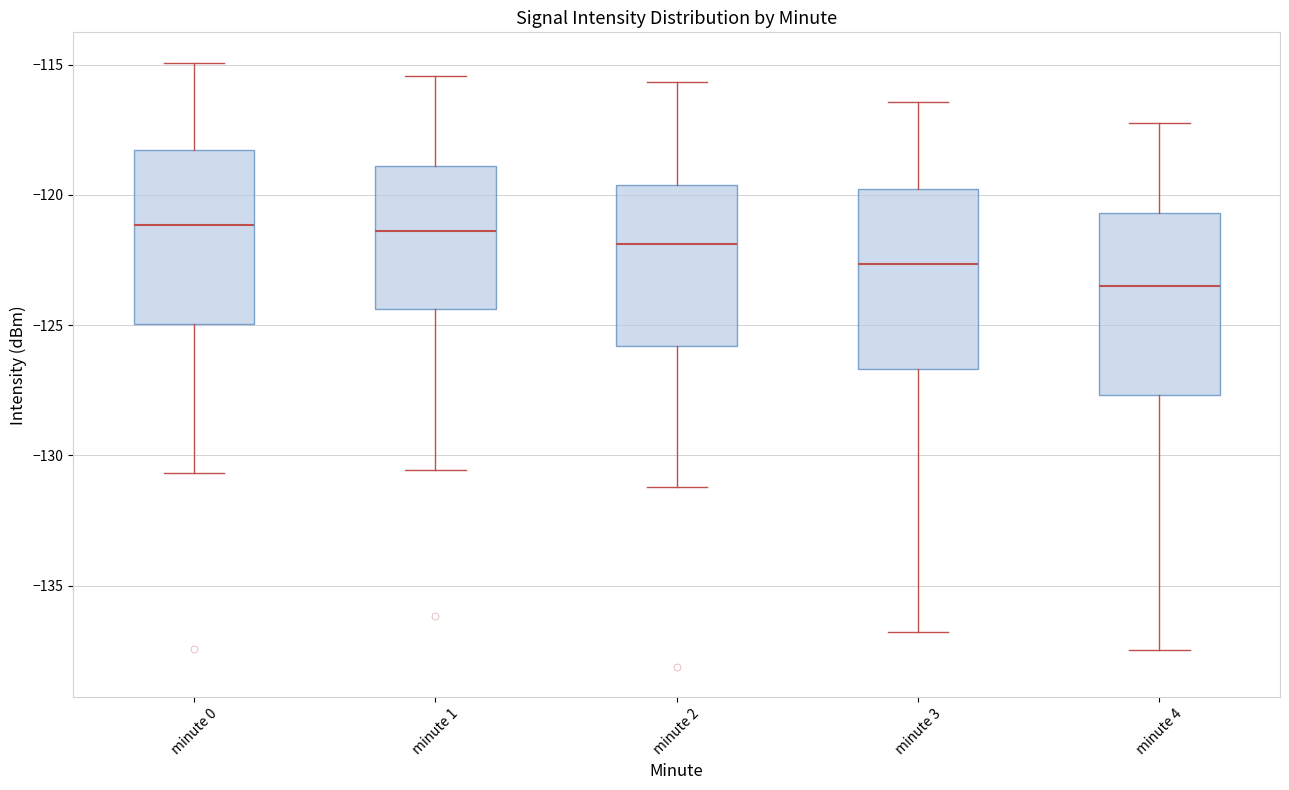

Reading left to right, read every box against the y-axis: the position of its median line, the range the box covers, and the ends of its whiskers. The values are not printed on the chart, so give them approximately, as read against the axis.

minute 0: median -121.0, box -125.0 to -118.5, whiskers -130.5 to -115.0
minute 1: median -121.5, box -124.5 to -119.0, whiskers -130.5 to -115.5
minute 2: median -122.0, box -126.0 to -119.5, whiskers -131.0 to -115.5
minute 3: median -122.5, box -126.5 to -120.0, whiskers -137.0 to -116.5
minute 4: median -123.5, box -127.5 to -120.5, whiskers -137.5 to -117.0